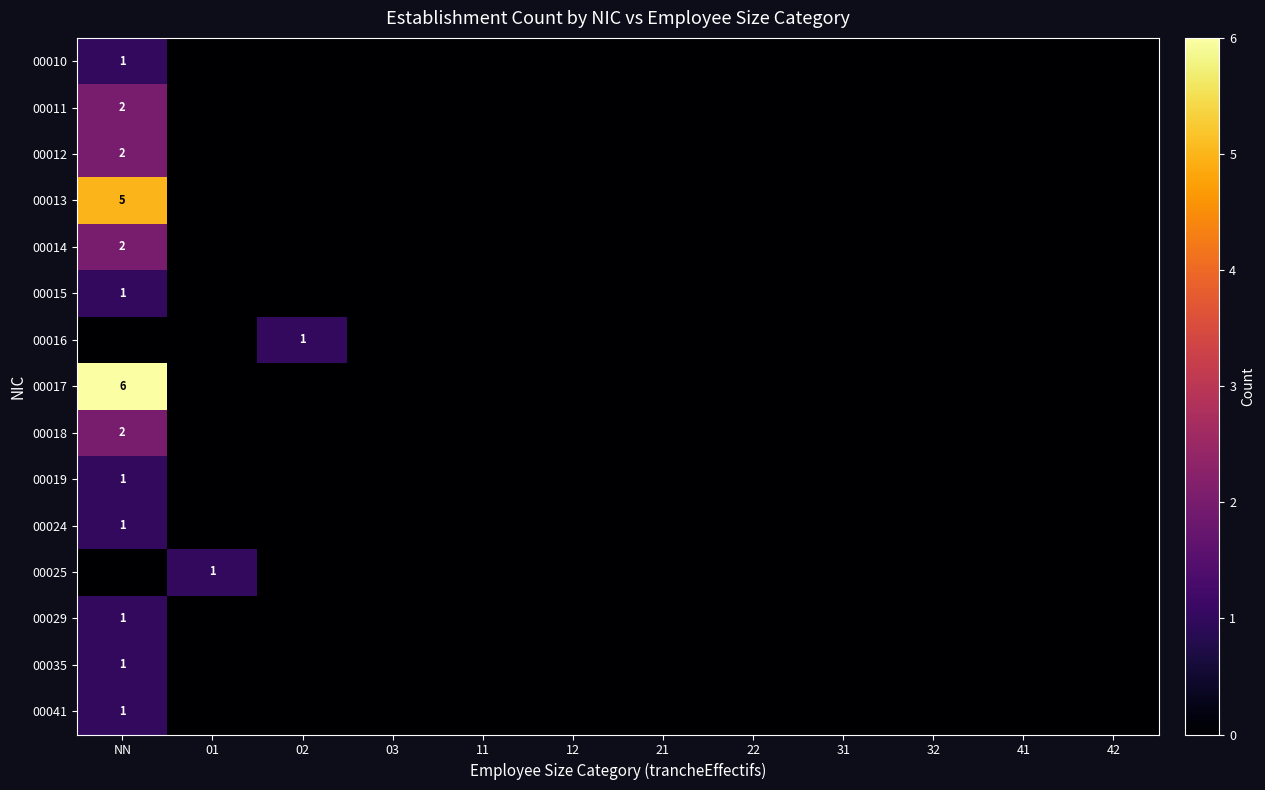

Is it true that 00018 equals 1 at NN?

False